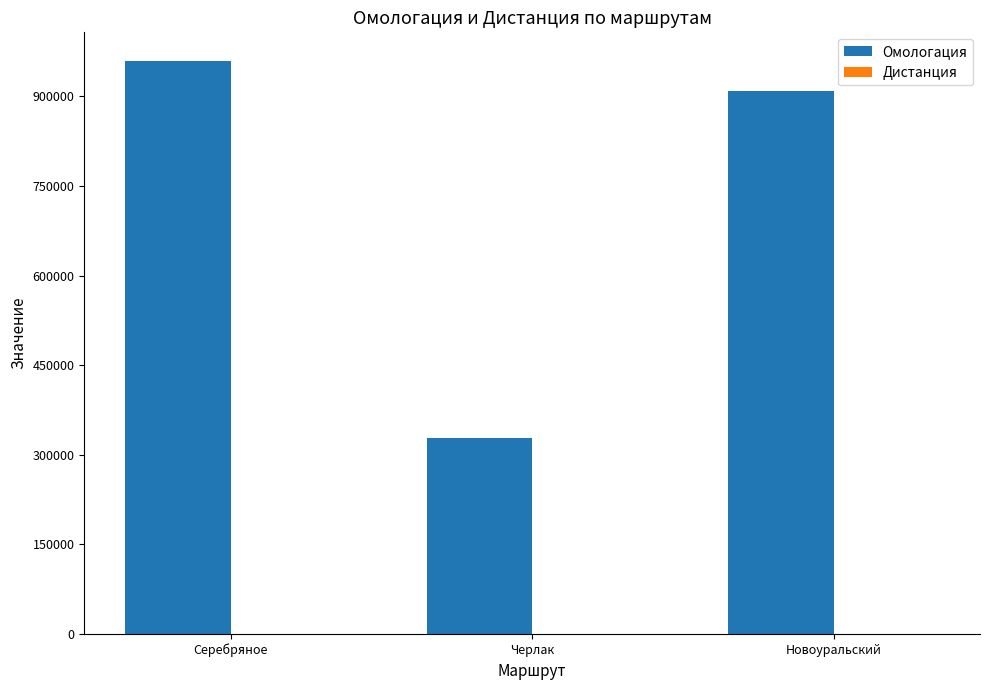

What is the sum of the Омологация values at Новоуральский and Черлак?

1235830